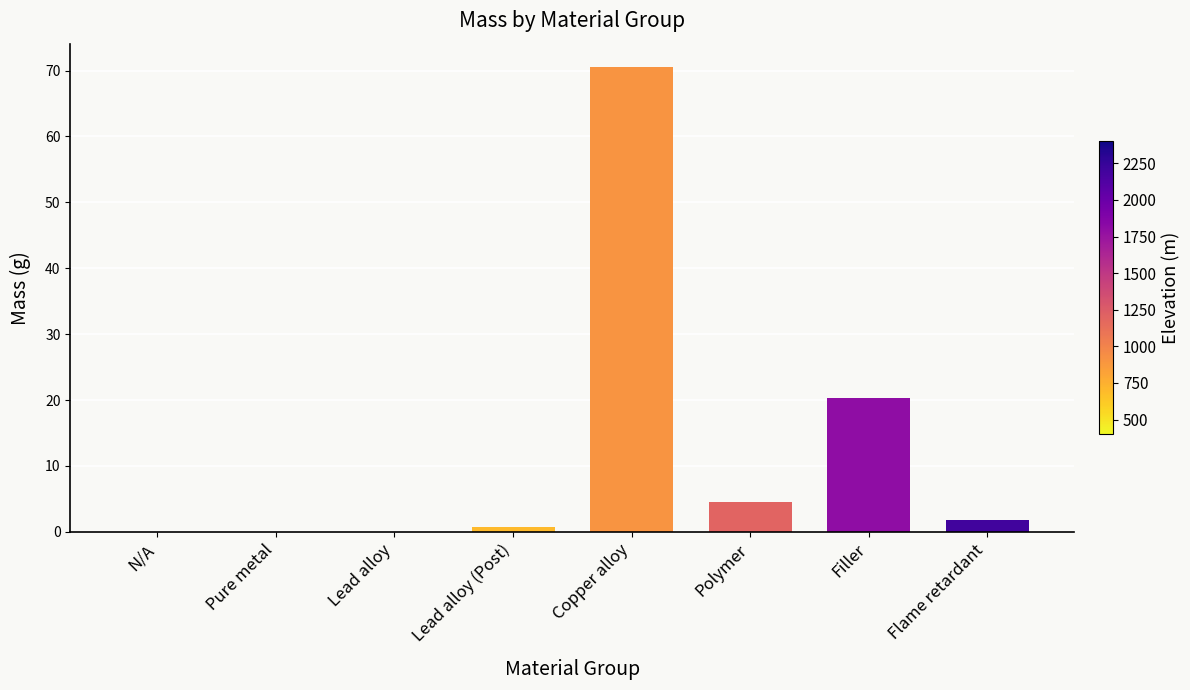

What value does the data have at Polymer?

4.6